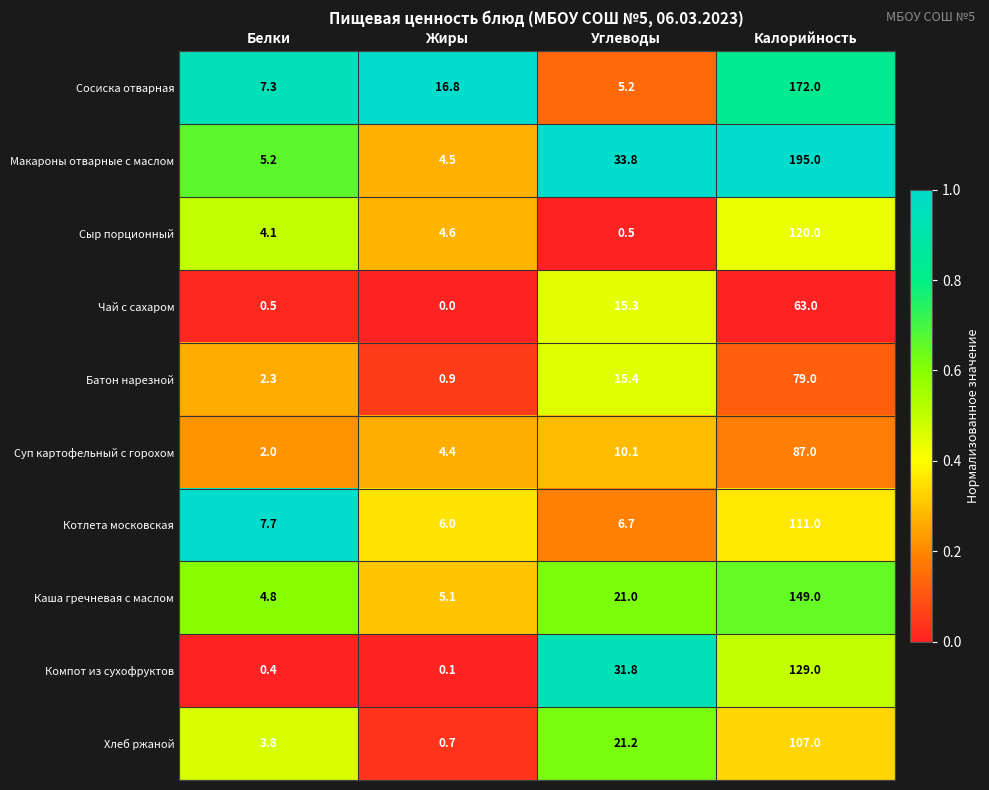

Where is Компот из сухофруктов nearest to the value 64?

Углеводы